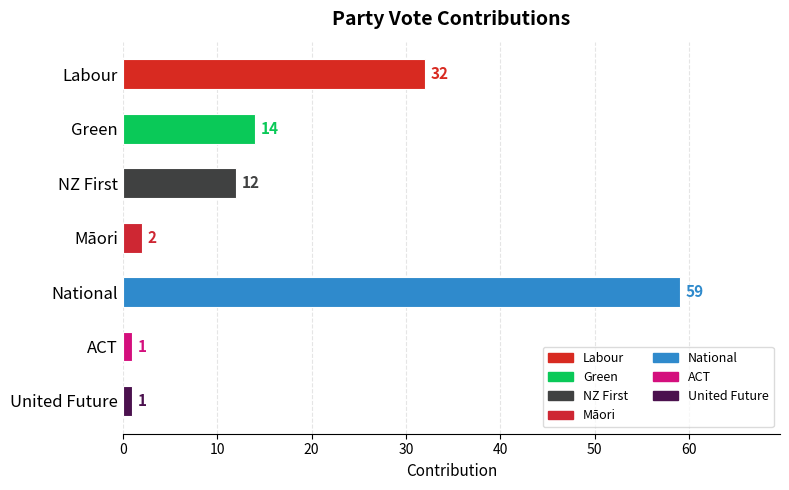

What is the change in value from Labour to Māori?

-30